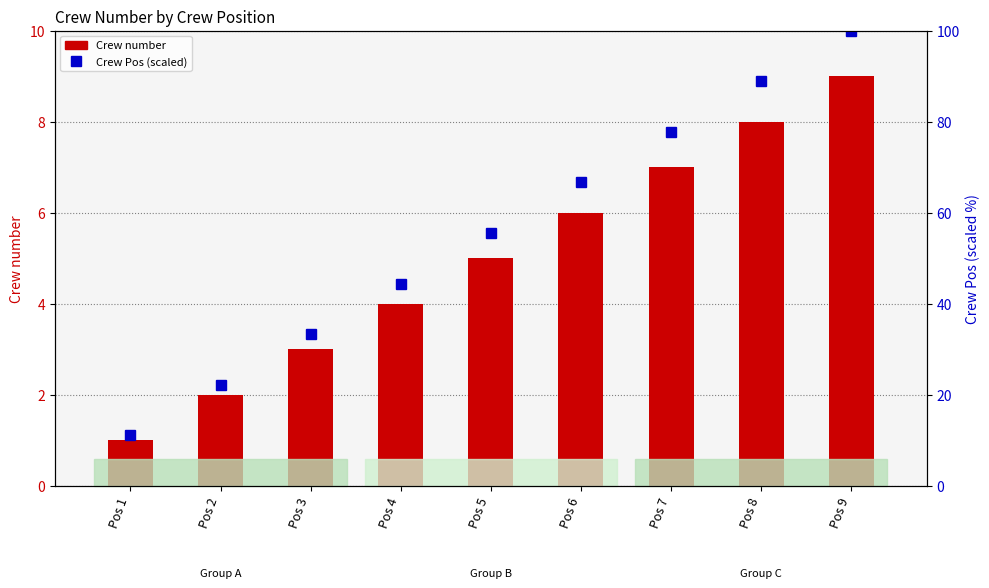

Reading left to right, extract all data points from this chart.

Crew number: 1.0	2.0	3.0	4.0	5.0	6.0	7.0	8.0	9.0
Crew Pos (scaled): 11.1	22.2	33.3	44.4	55.6	66.7	77.8	88.9	100.0